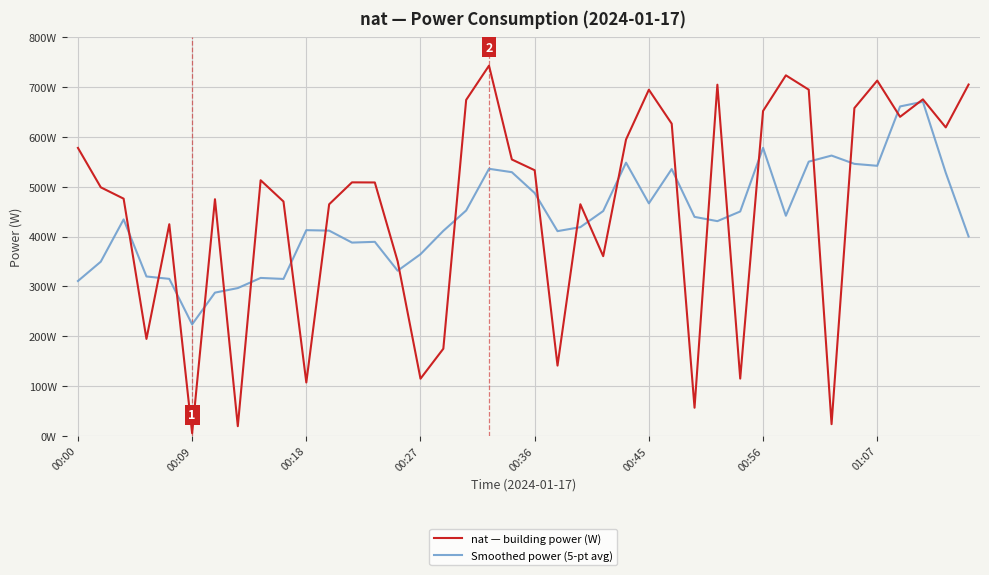

What is the sum of all nat — building power (W) values?

18252.0